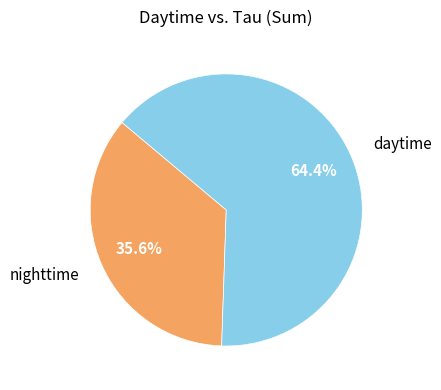

Is there any slice that represents more than half of the pie?

Yes